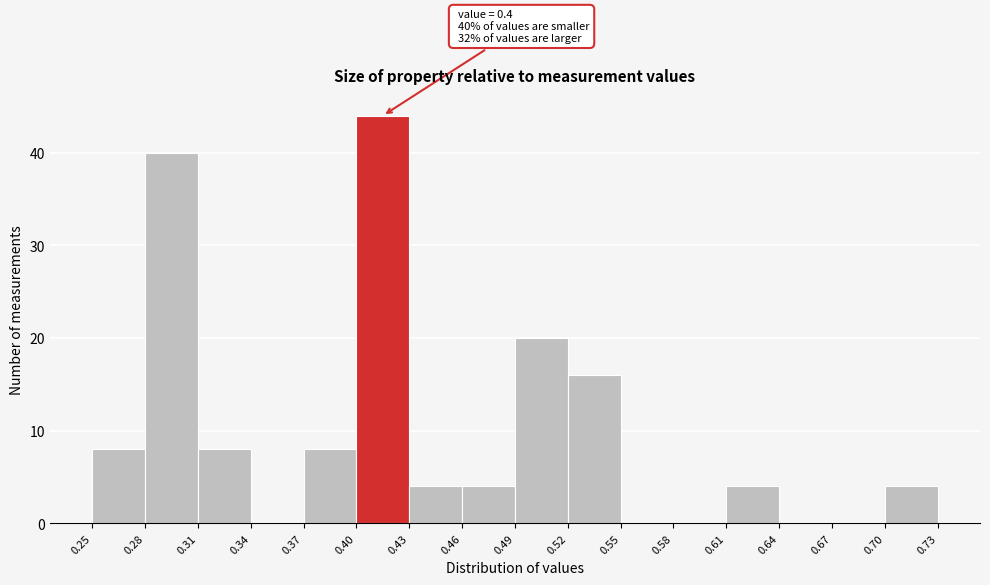

Over which range of the x-axis is the bar tallest?

0.40 to 0.43